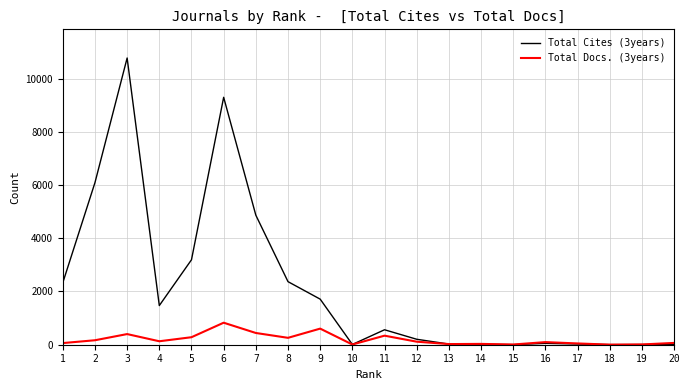

What is the highest value of the Total Docs. (3years) series?

827